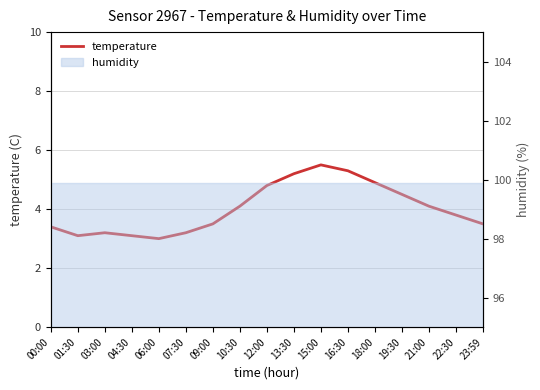

What is the difference between the values at 10:30 and 12:00?

0.7